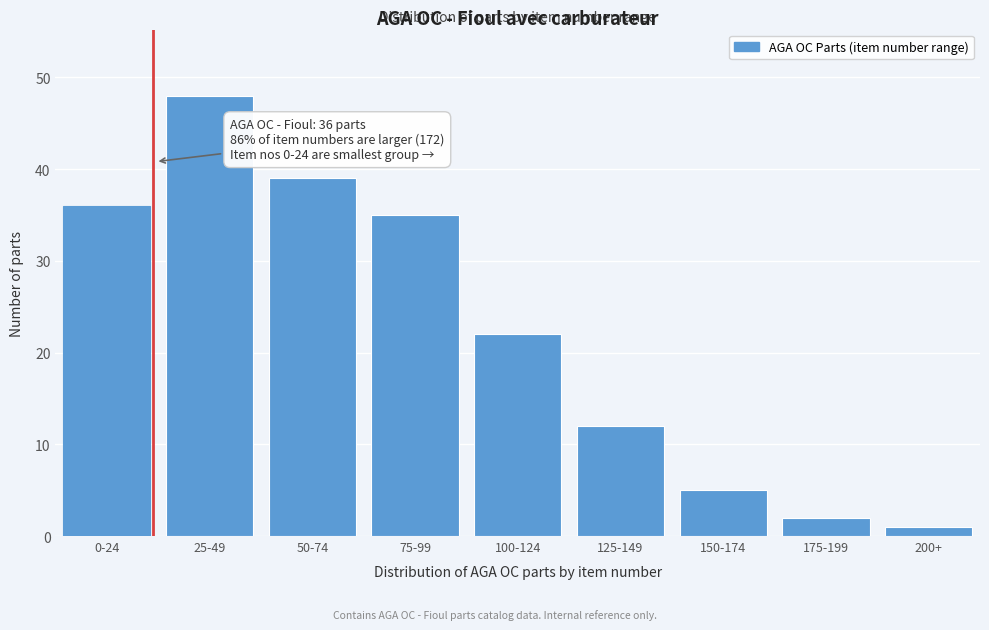

Reading left to right, extract all data points from this chart.

36	48	39	35	22	12	5	2	1